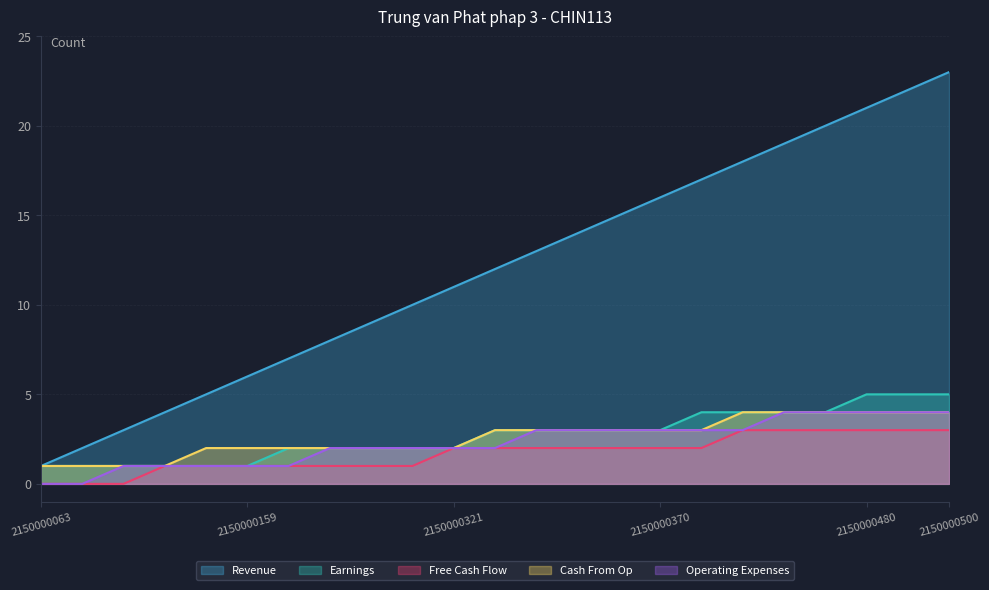

True or false: Earnings has more than 0 points higher than both neighbors.

False